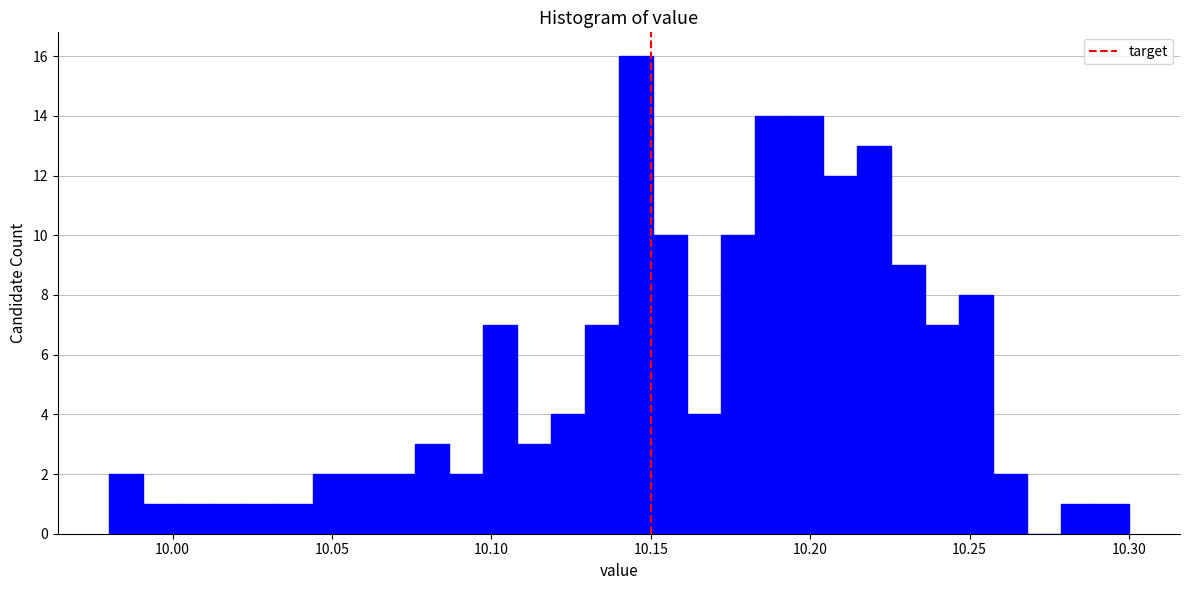

Read against the x-axis, roughly where is the centre of the tallest bar?

10.145